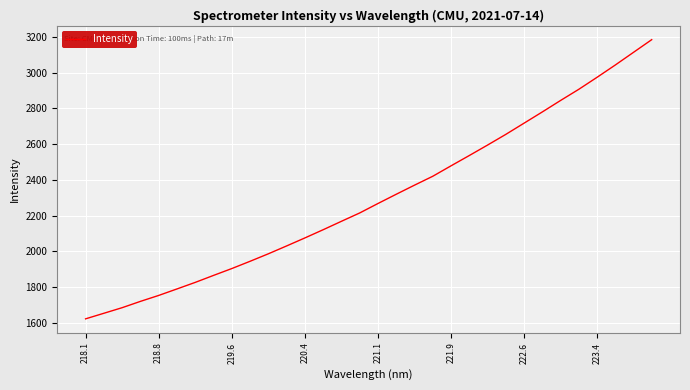

What is the difference between the maximum and minimum values?

1562.2